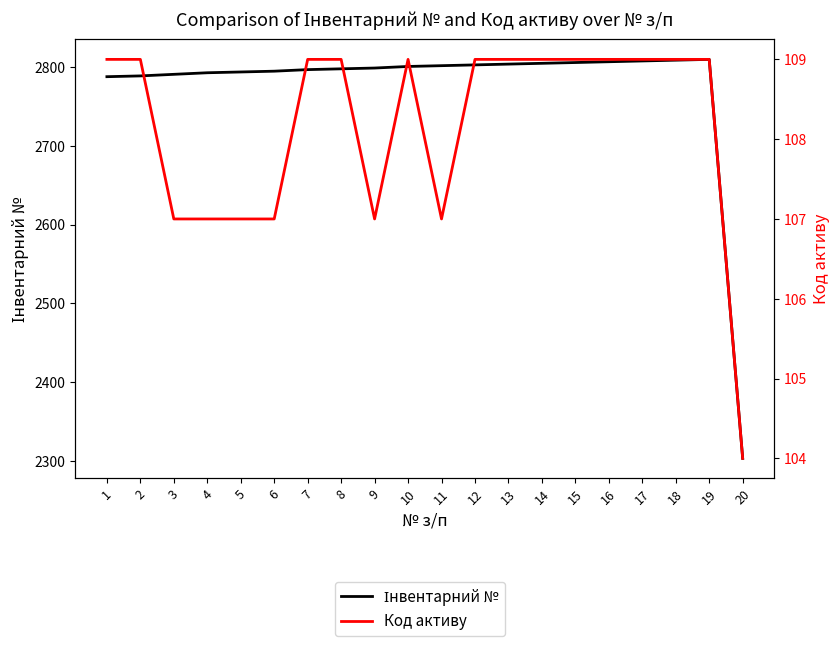

Is it true that Код активу equals 109 at 16?

True